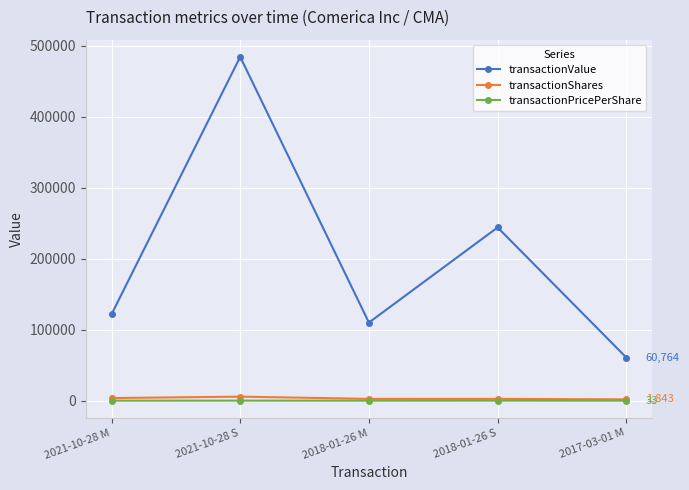

What is the value of the transactionShares point at the 2nd from the left?

5688.0